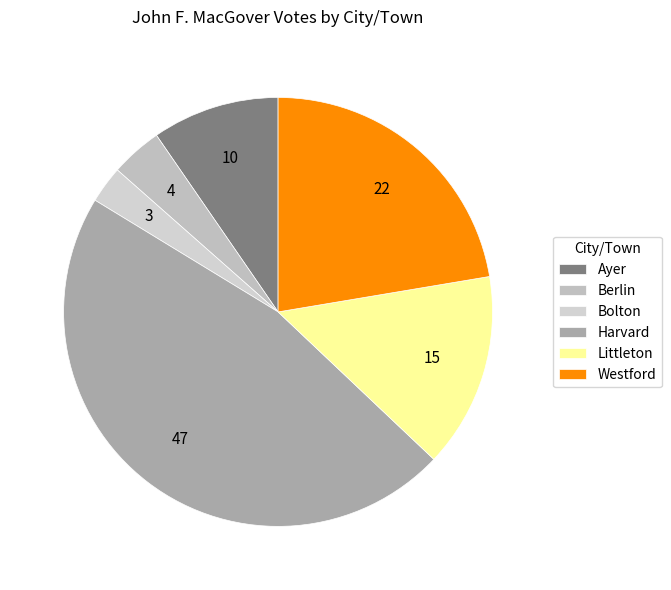

Count the number of slices in the pie.

6